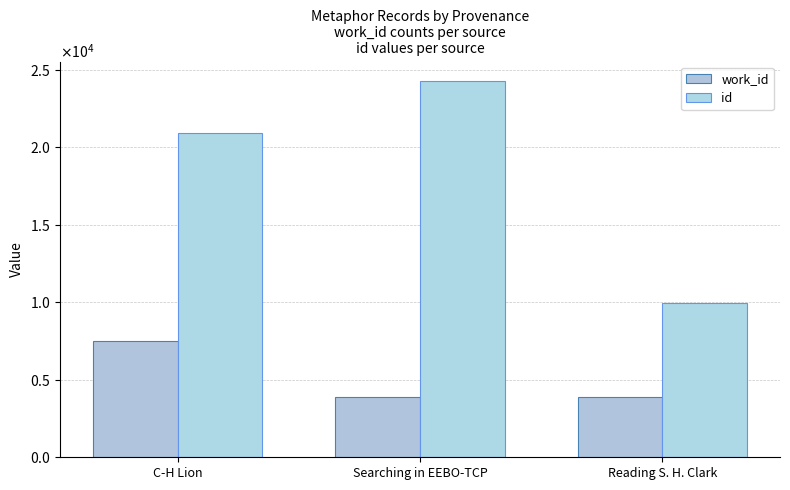

What is the smallest value displayed?

3866